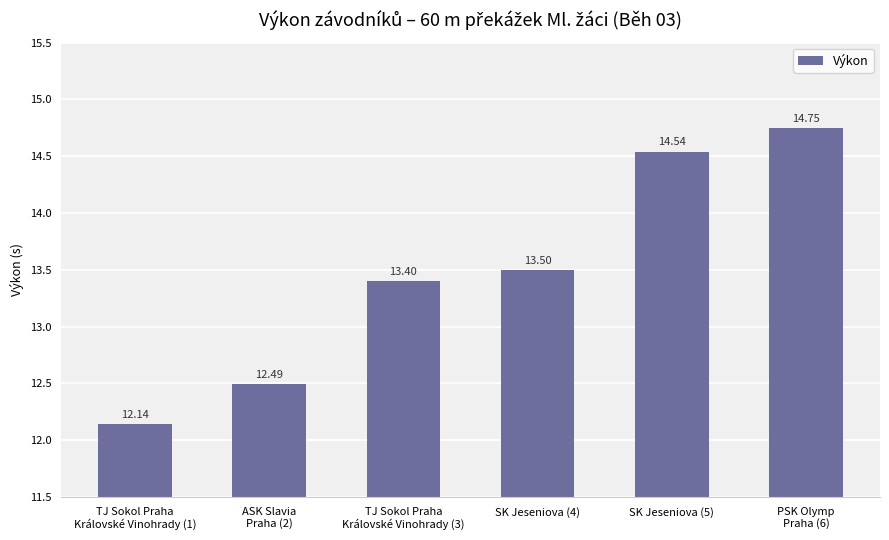

List the labels in order of value, largest first.

PSK Olymp
Praha (6), SK Jeseniova (5), SK Jeseniova (4), TJ Sokol Praha
Královské Vinohrady (3), ASK Slavia
Praha (2), TJ Sokol Praha
Královské Vinohrady (1)